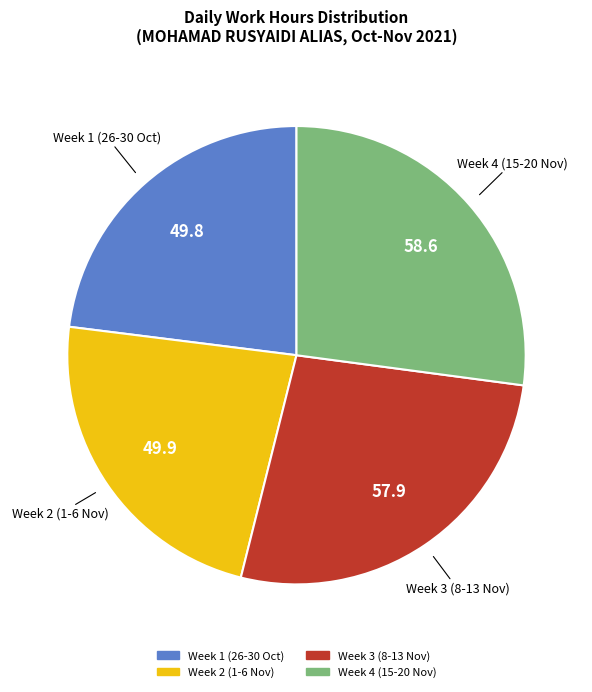

Is there a majority slice in this chart?

No